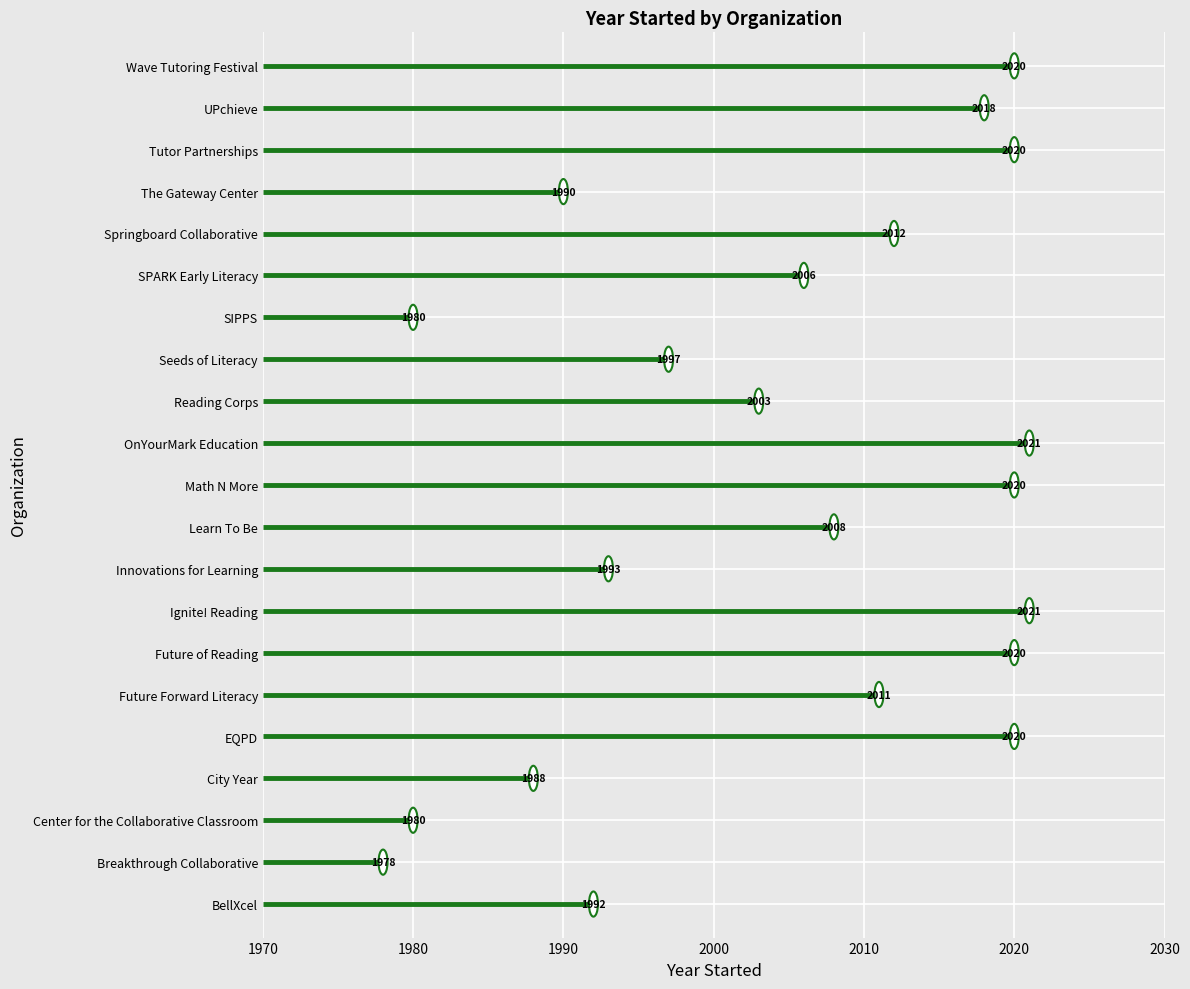

What position from the right is Reading Corps?

9